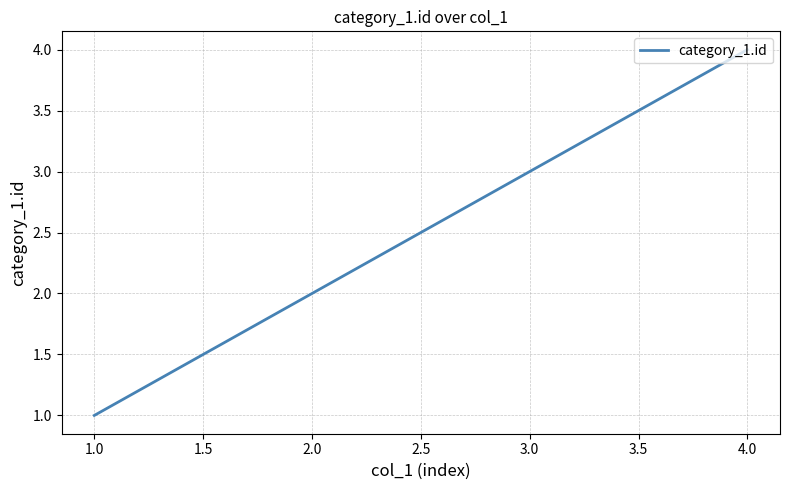

Rank the categories by value from lowest to highest.

1.0, 2.0, 3.0, 4.0